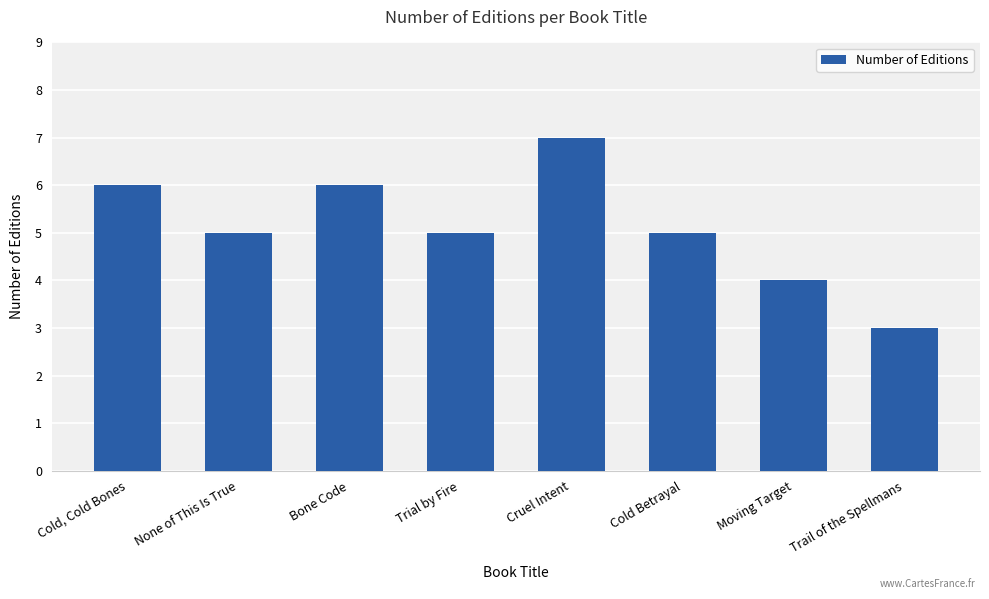

Reading right to left, transcribe all the data shown in this chart.

3	4	5	7	5	6	5	6